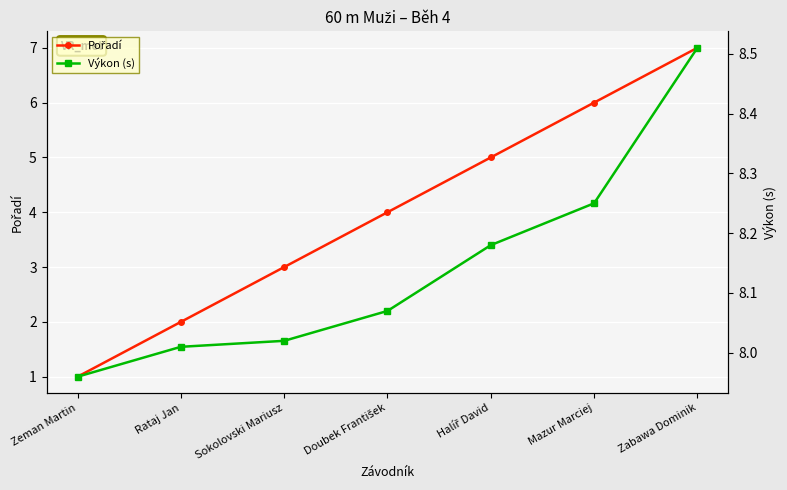

Is the value of Pořadí at Rataj Jan greater than the value of Výkon (s) at Halíř David?

No